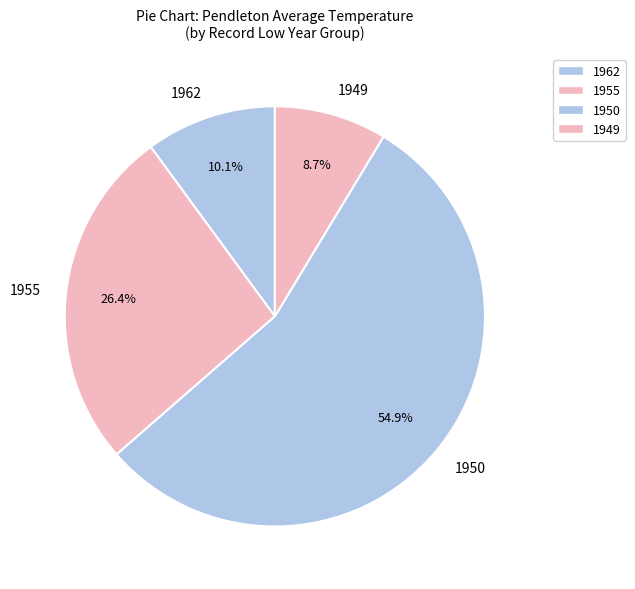

What portion of the pie excludes 1955?

73.6%